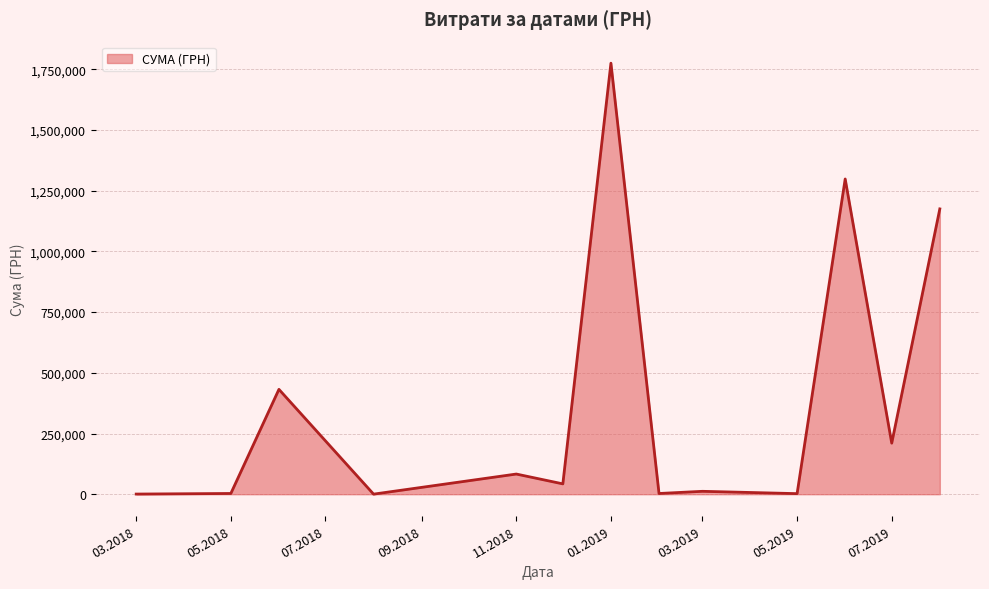

What is the maximum value shown in the chart?

1775151.7